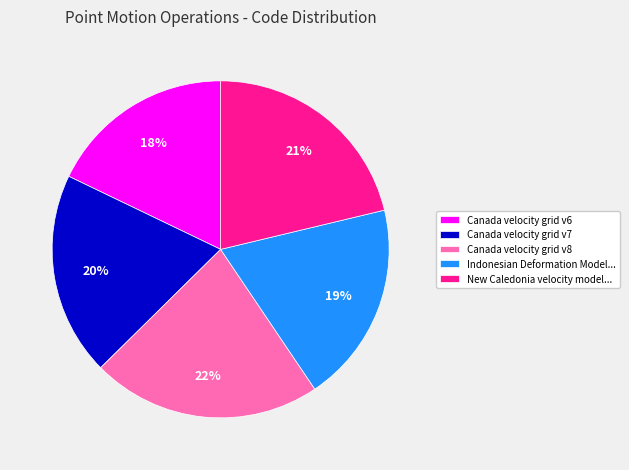

Count the number of slices in the pie.

5